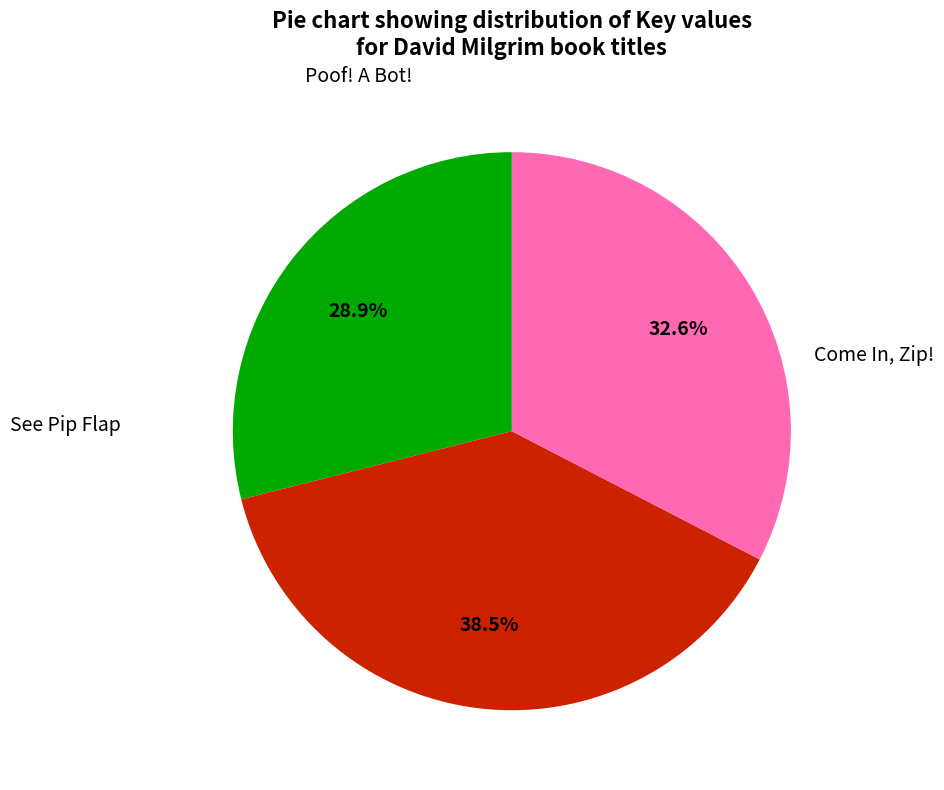

Is there any slice that represents more than half of the pie?

No